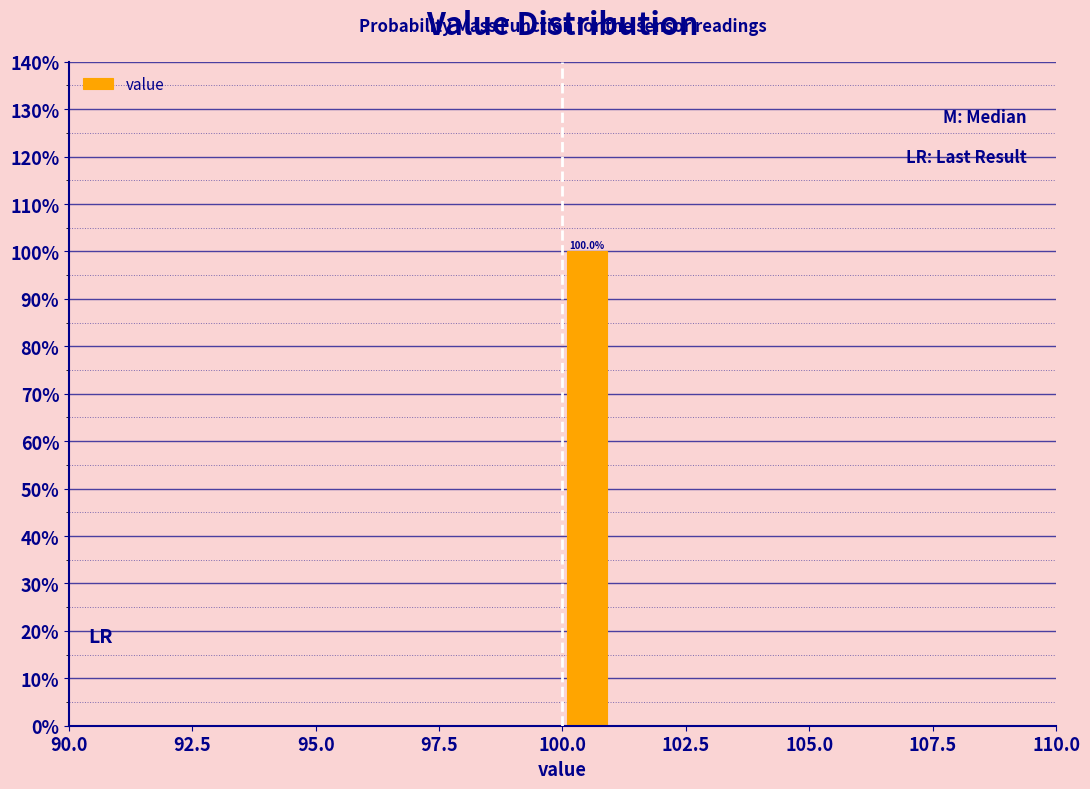

Read against the x-axis, roughly where is the centre of the tallest bar?

100.5